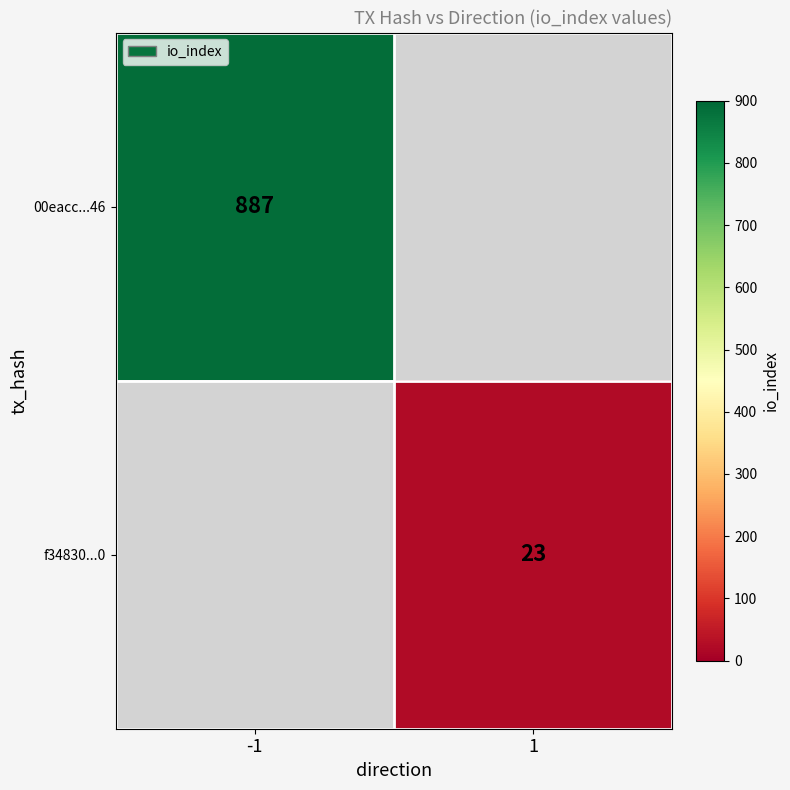

The 00eacc...46 series shows 235 at -1. True or false?

False